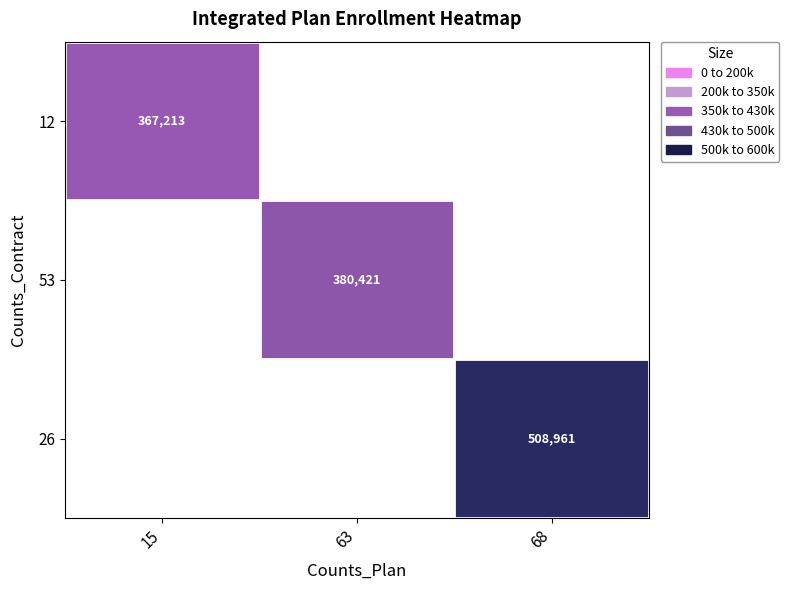

The 12 series shows 568514.5 at 15. True or false?

False